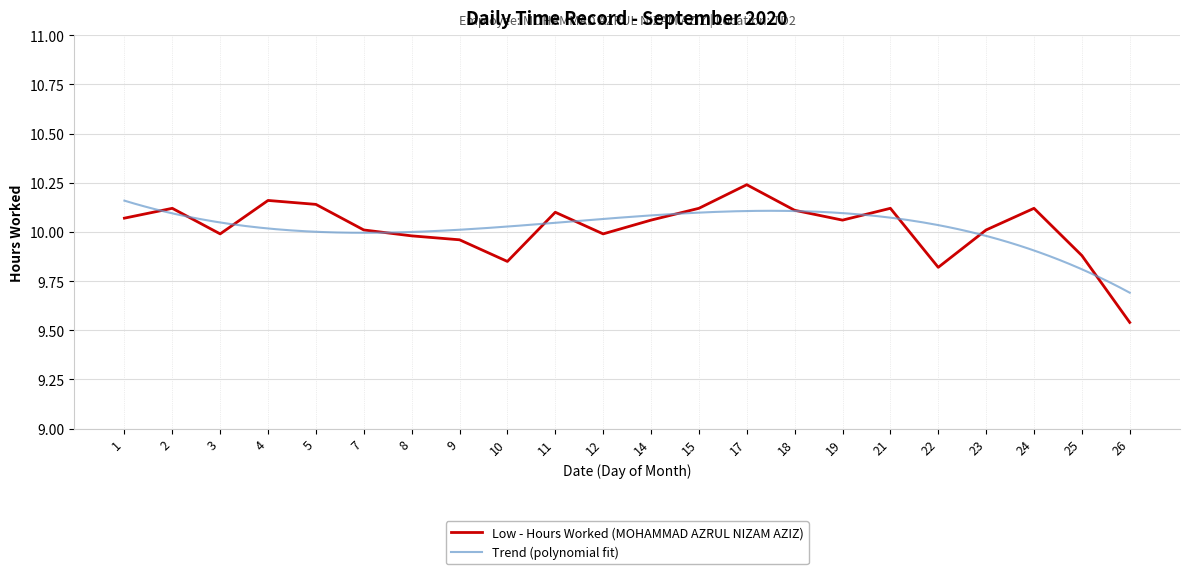

Which label corresponds to the largest value in the chart?

17